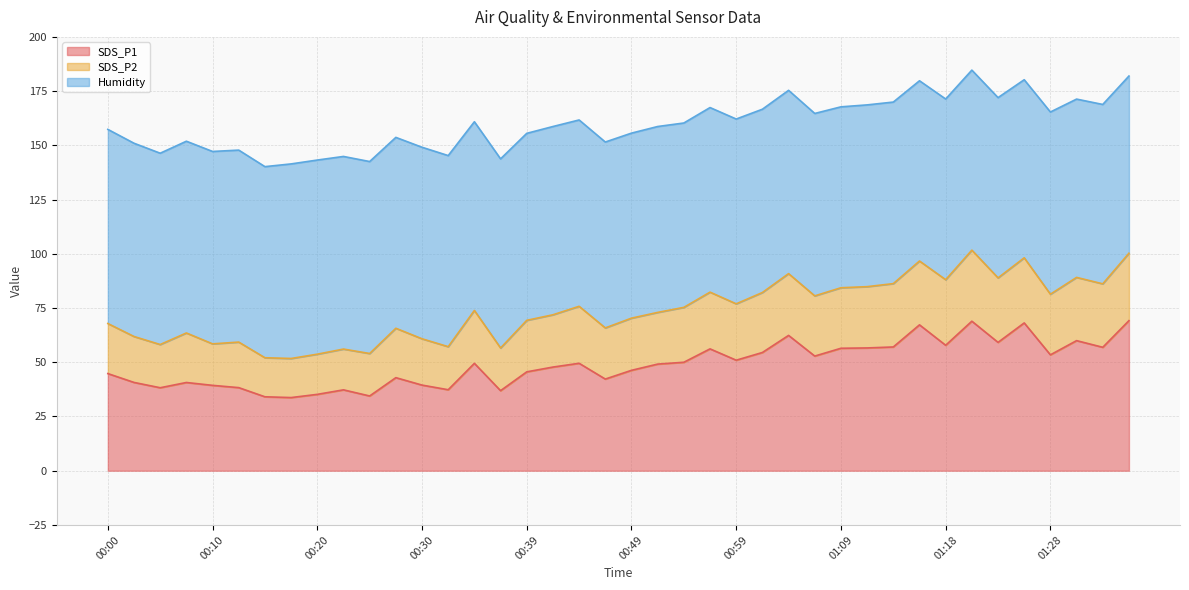

True or false: SDS_P1 and SDS_P2 cross at least once.

False